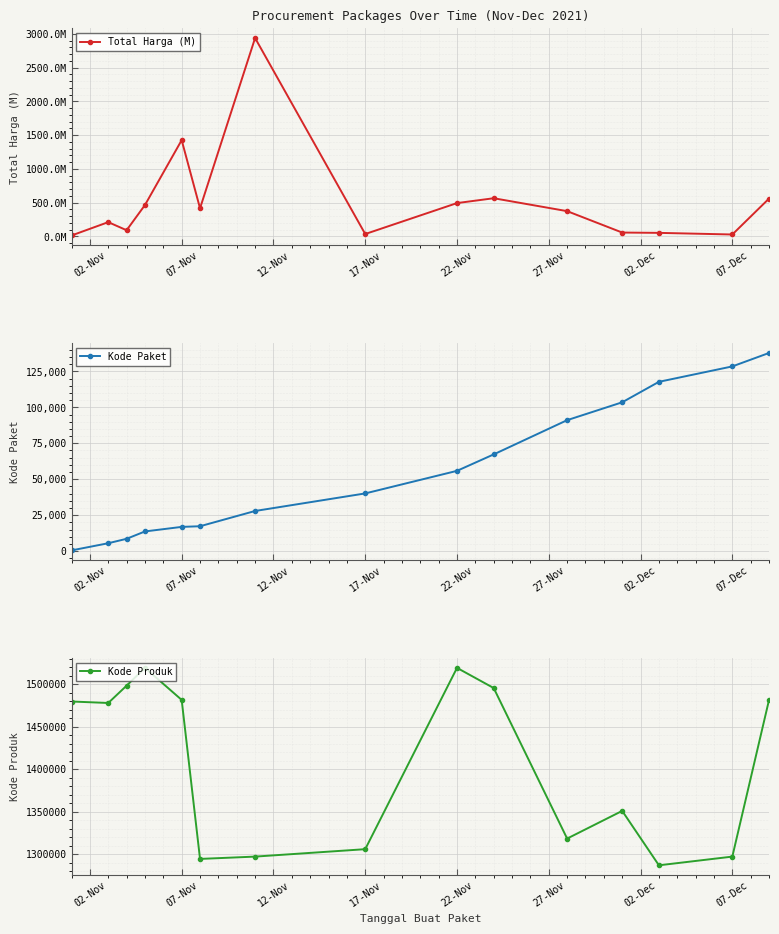

How many distinct data groups are displayed?

3